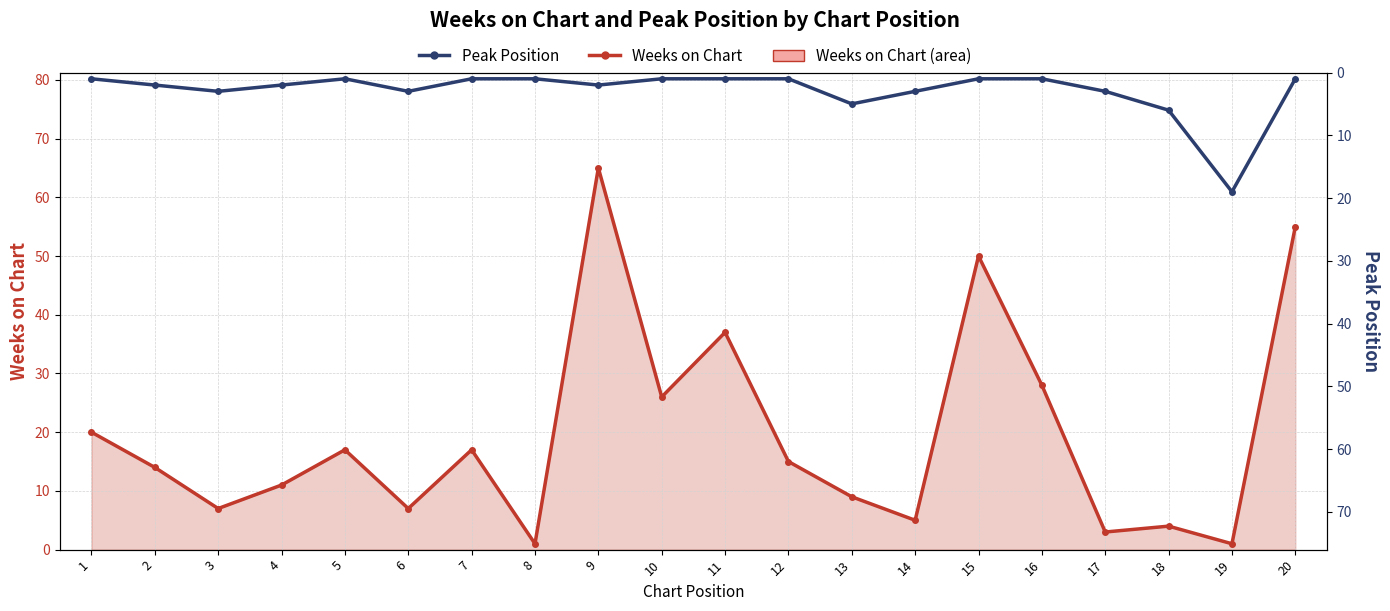

What is the sum of the Peak Position values at 13 and 10?

6